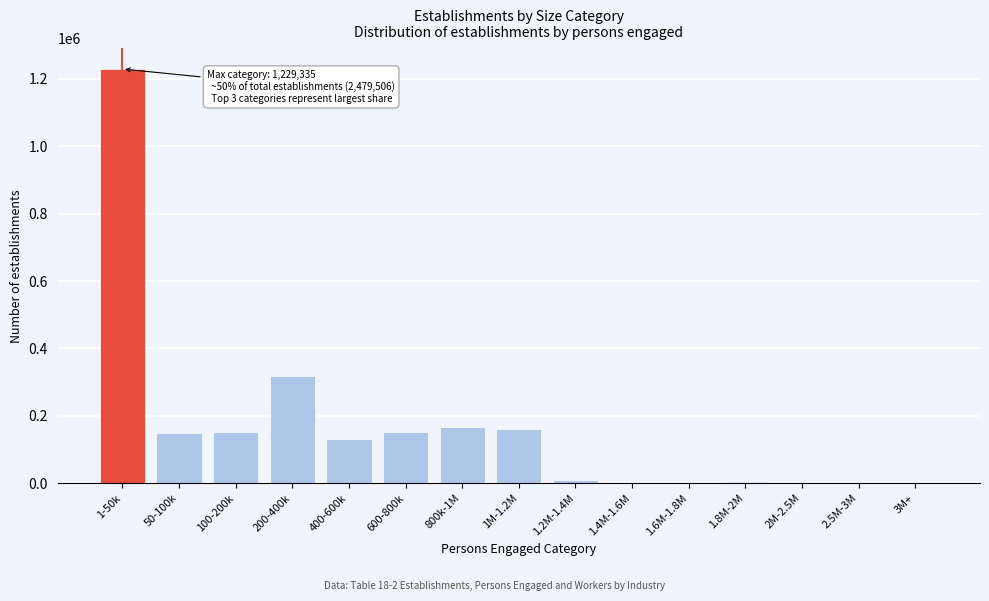

What is the sum of all values?

2479506